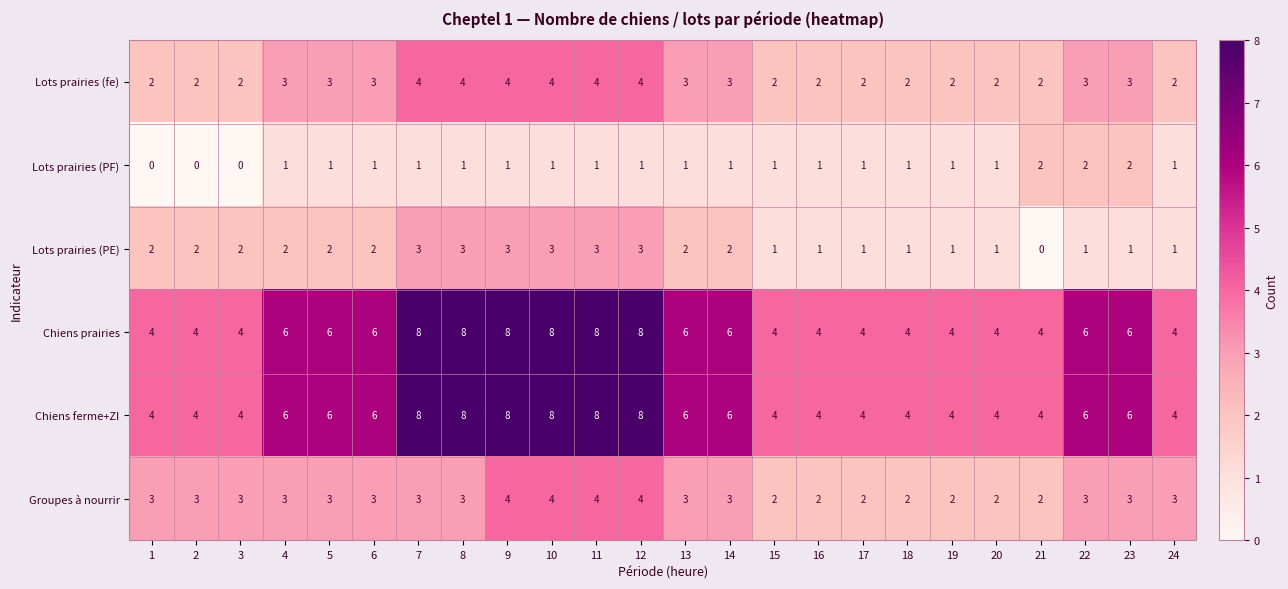

Which series changed the most between 15 and 24?

Groupes à nourrir